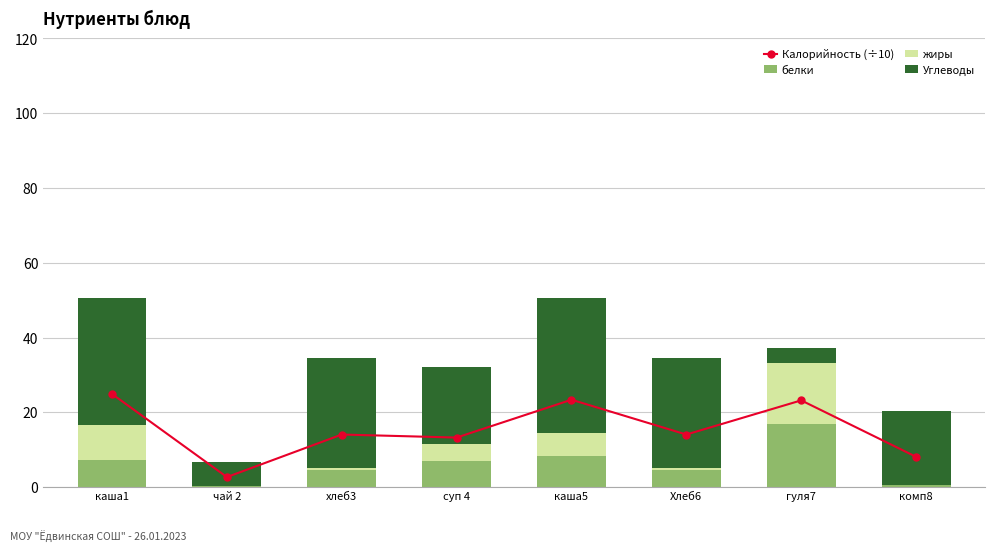

The Калорийность (÷10) series shows 4.6 at чай 2. True or false?

False